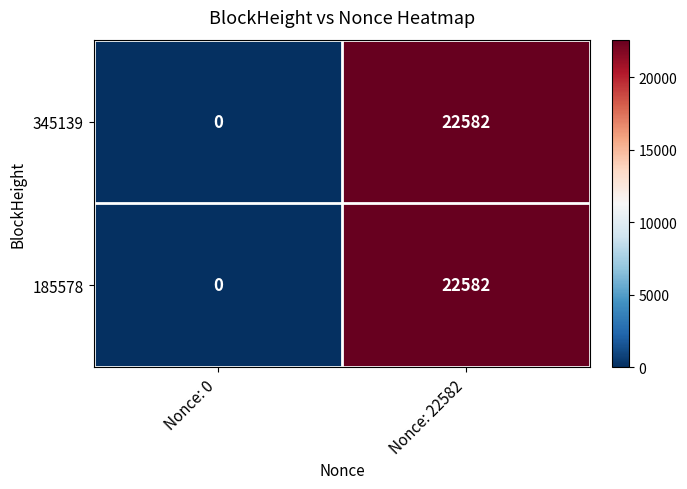

Which category has the lowest value across all series?

Nonce: 0